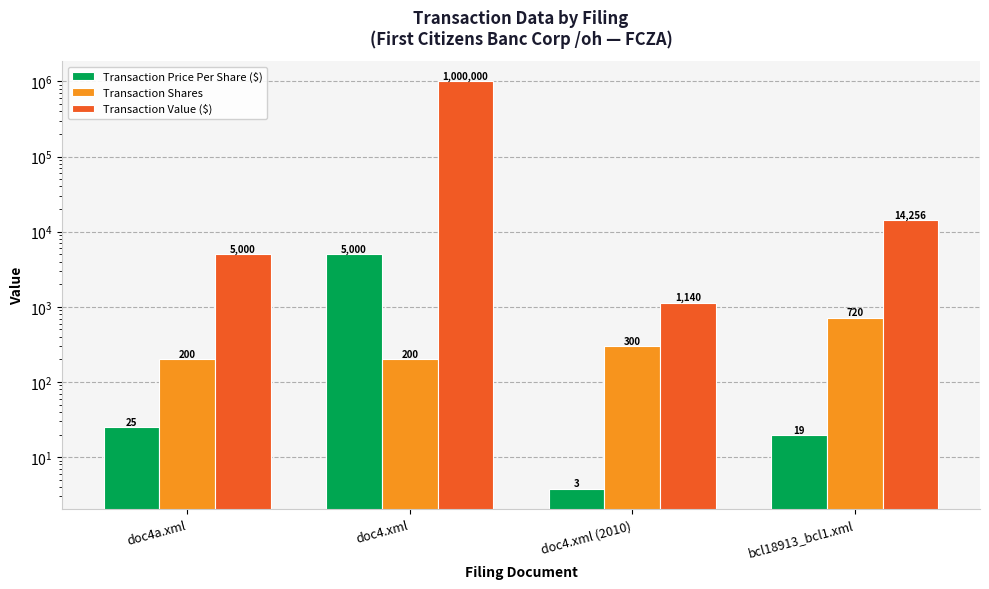

Count the Transaction Shares values in the range 200 to 720.

4